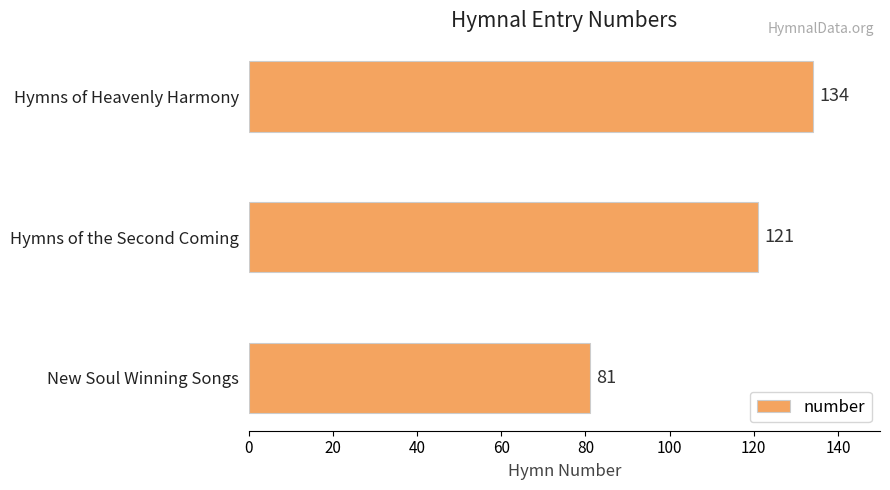

How many values are between 81 and 134?

3